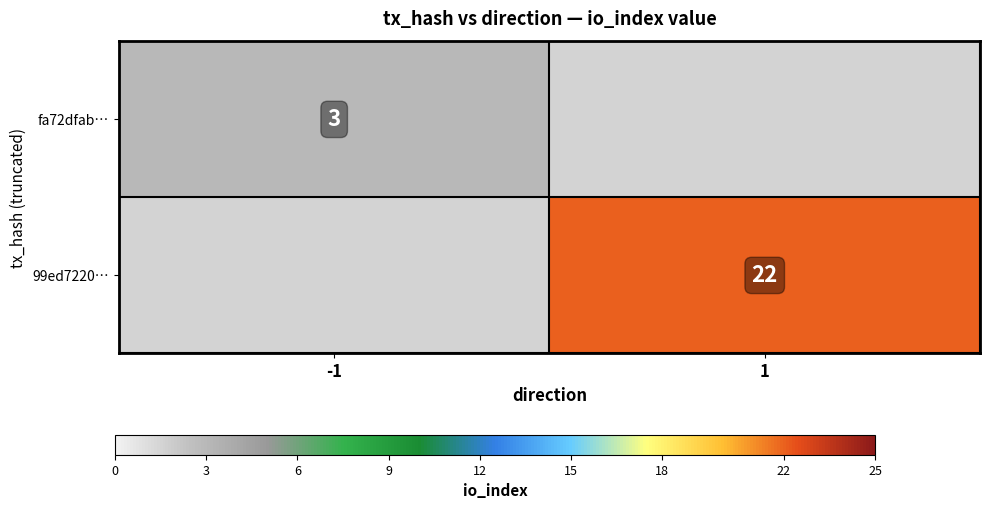

The value of 99ed7220… at 1 is 29.2. True or false?

False